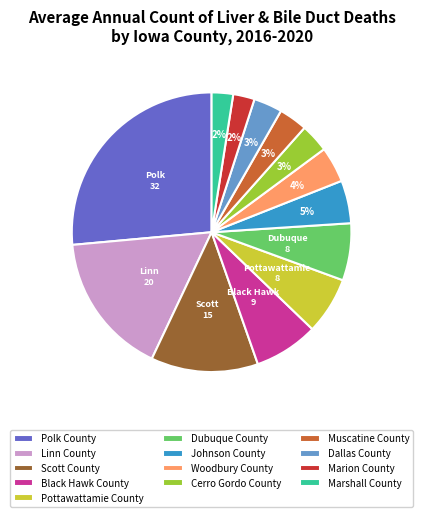

To the nearest percent, what percentage of the pie is Scott County?

12%